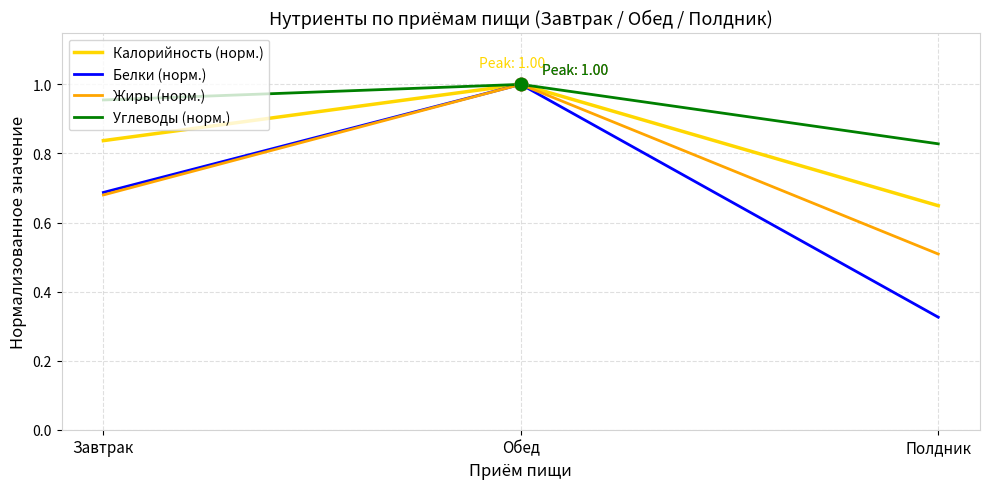

At how many categories does at least one series exceed 0?

3